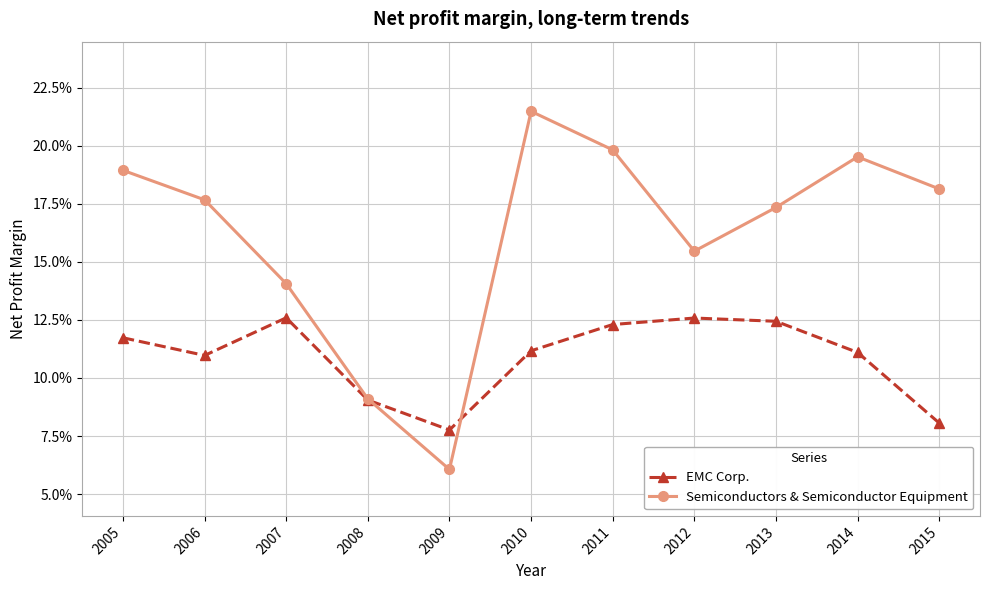

Which series has the largest total across all categories?

Semiconductors & Semiconductor Equipment